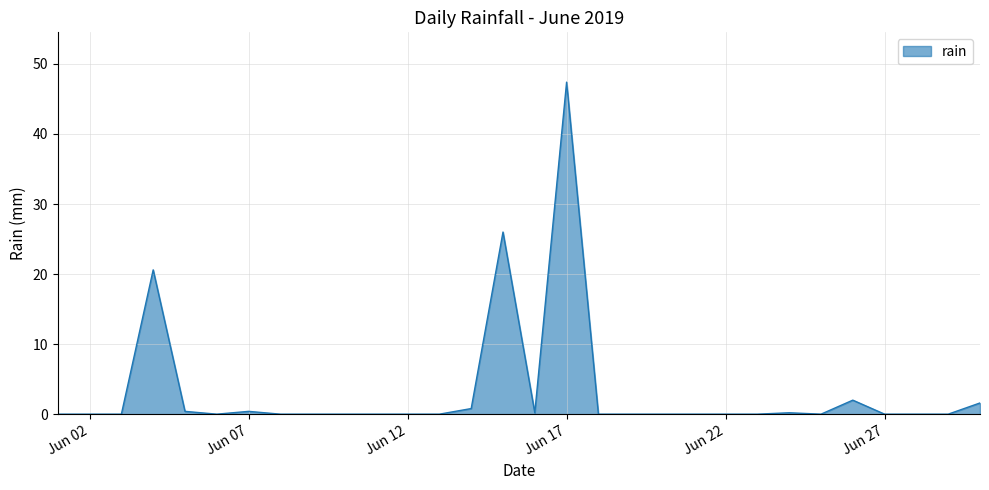

Count the number of data series in this chart.

1